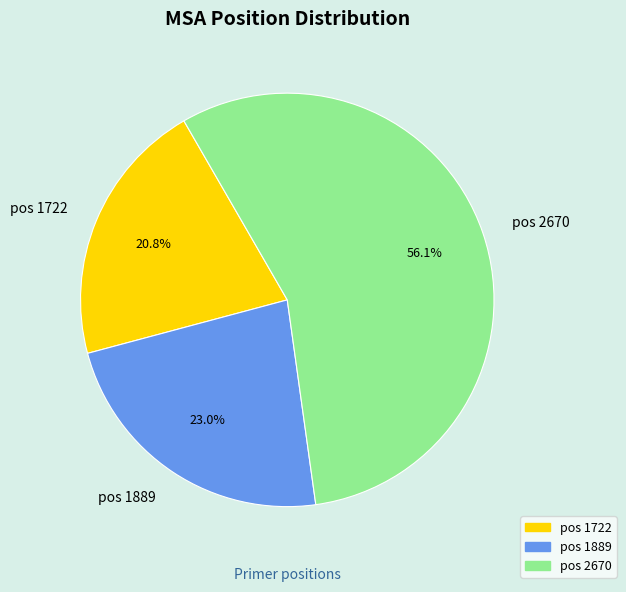

Is the sum of pos 1722 and pos 1889 greater than half?

No